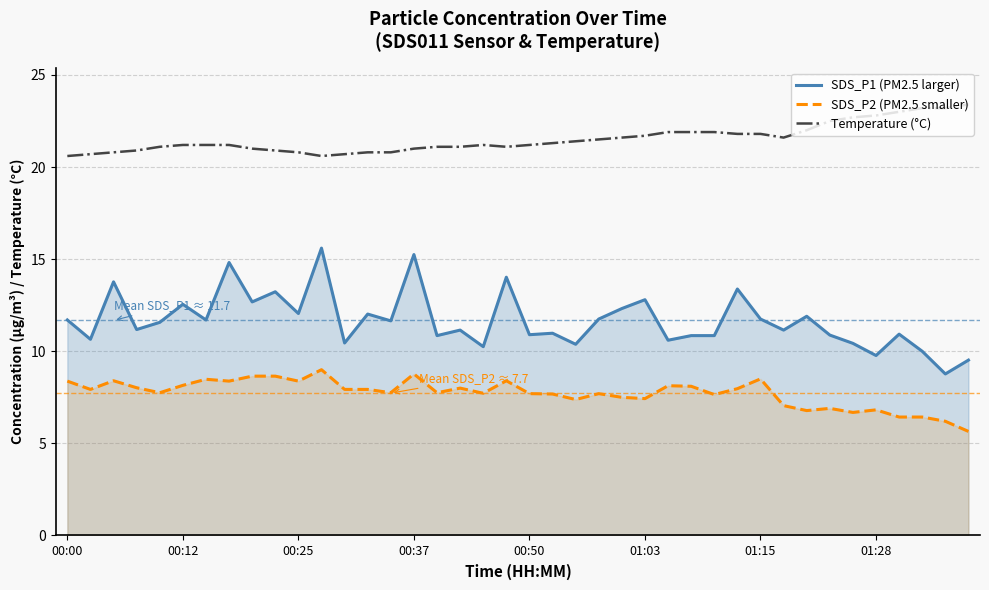

At which category is the sum across all series the highest?

11